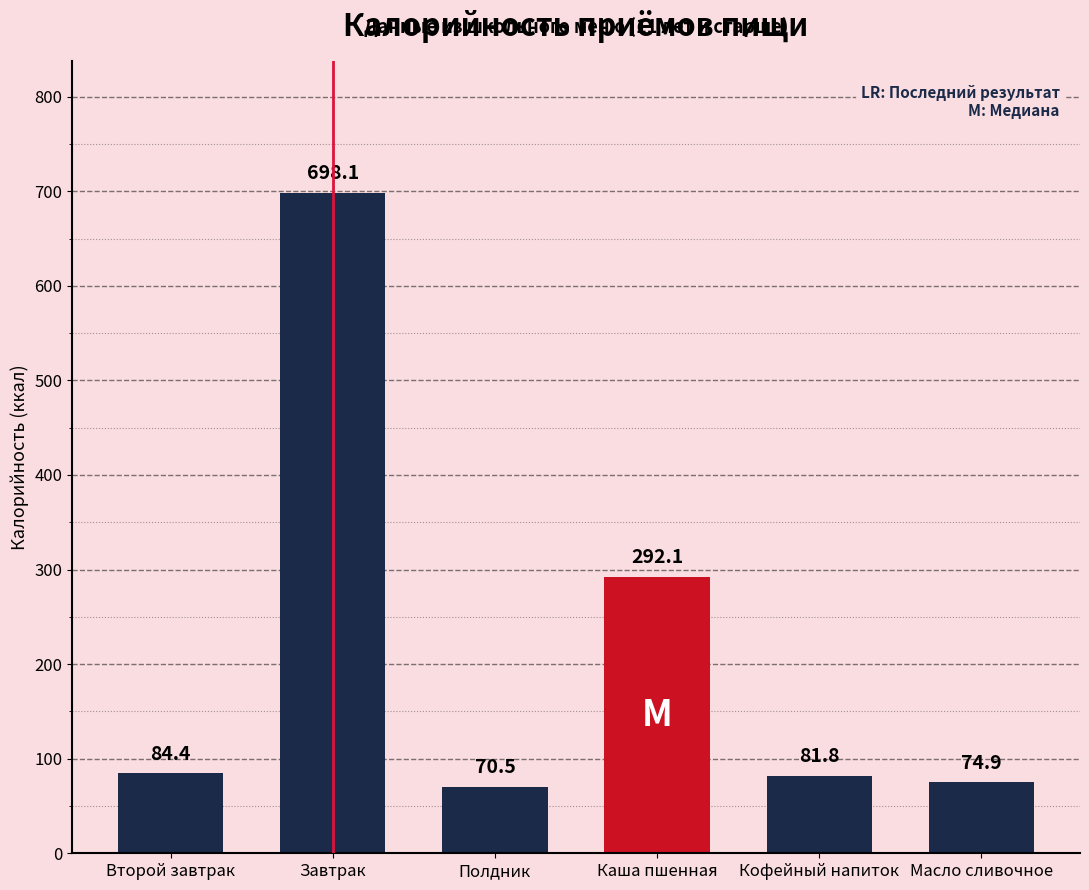

Where does the data first go above 84?

Второй завтрак